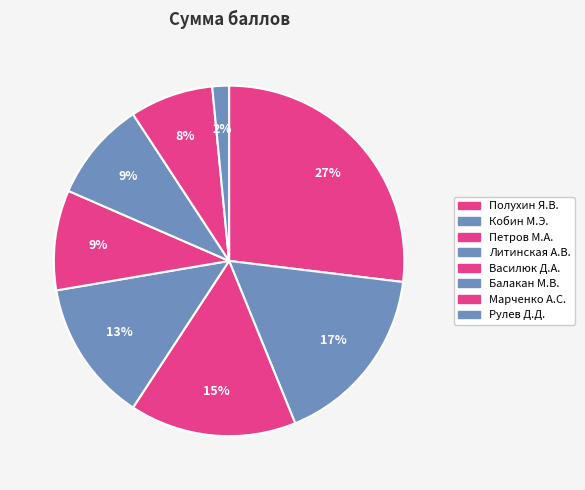

Combined, do Балакан М.В. and Кобин М.Э. account for over 50%?

No